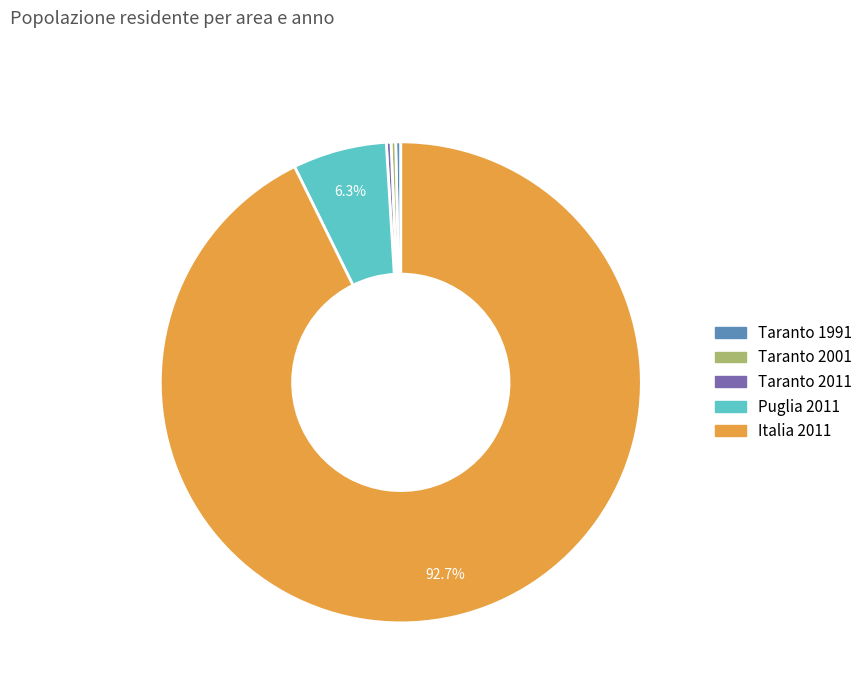

Do Italia 2011 and Puglia 2011 together represent more than half of the pie?

Yes